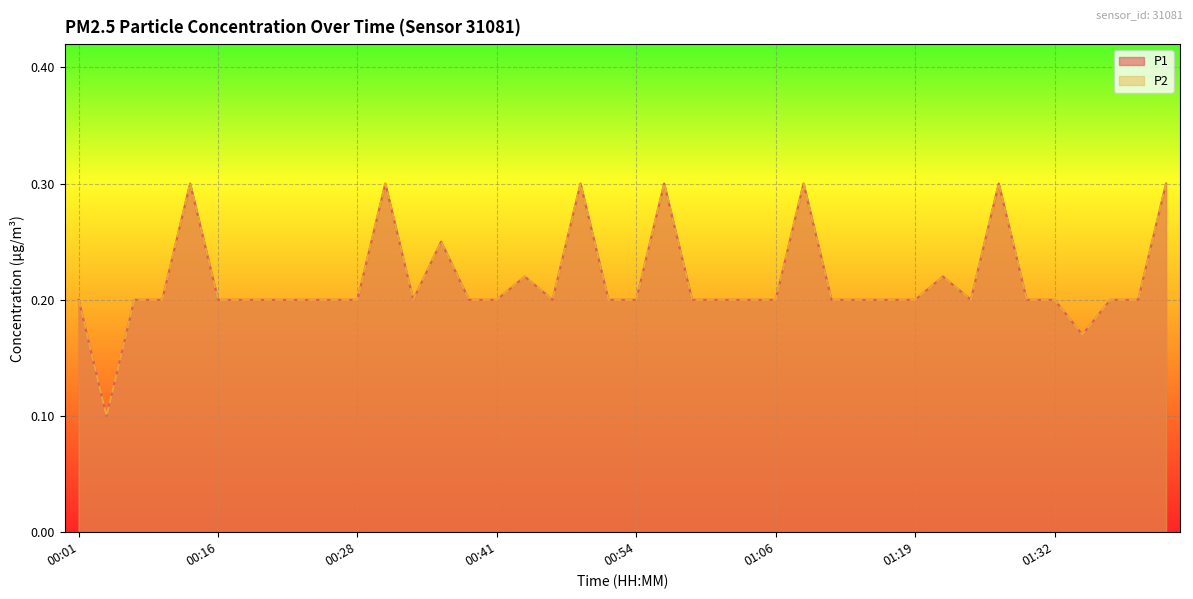

Which series has the widest spread of values?

P1